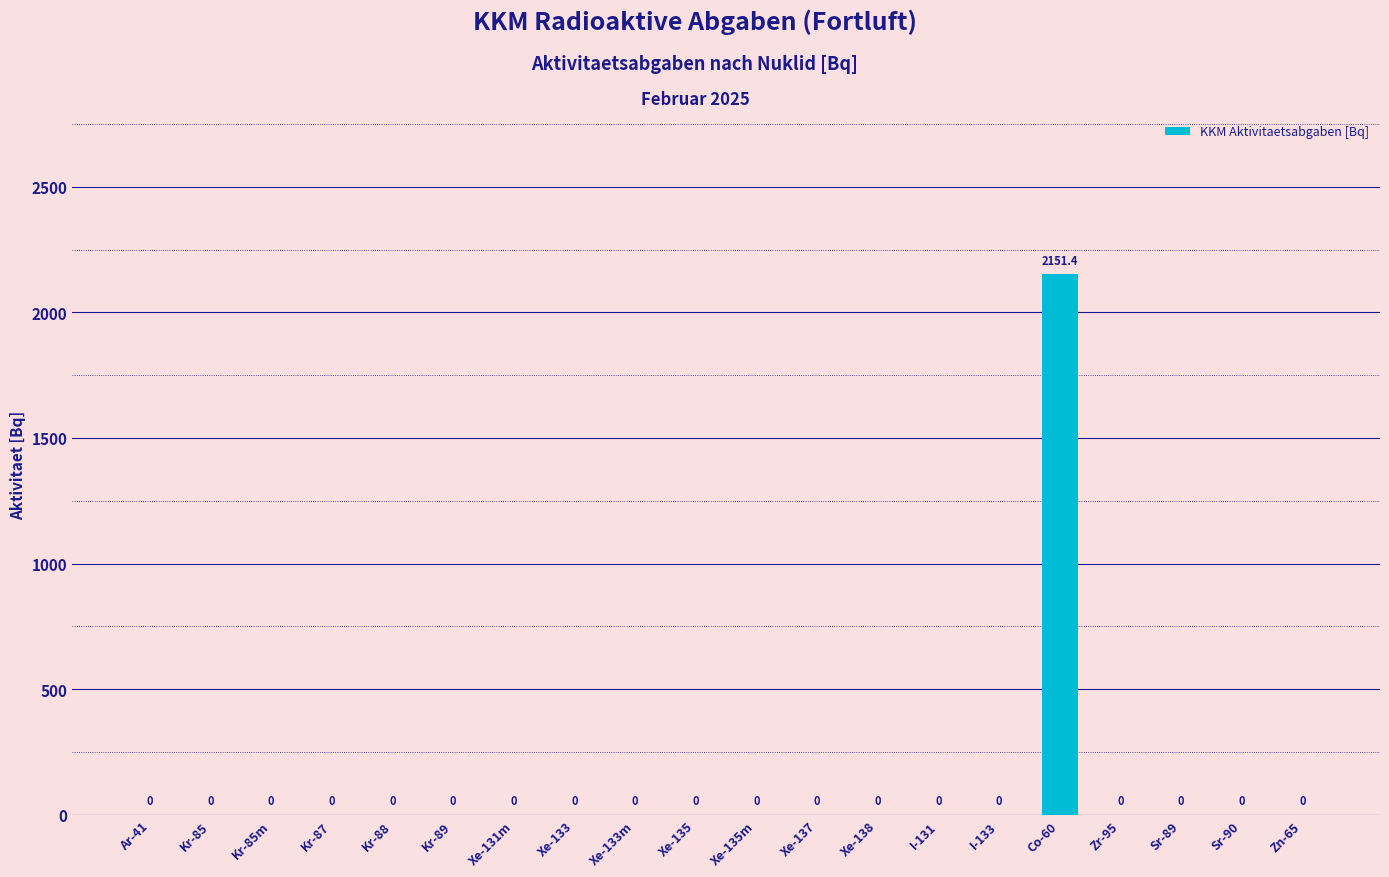

What is the greatest value displayed?

2151.4